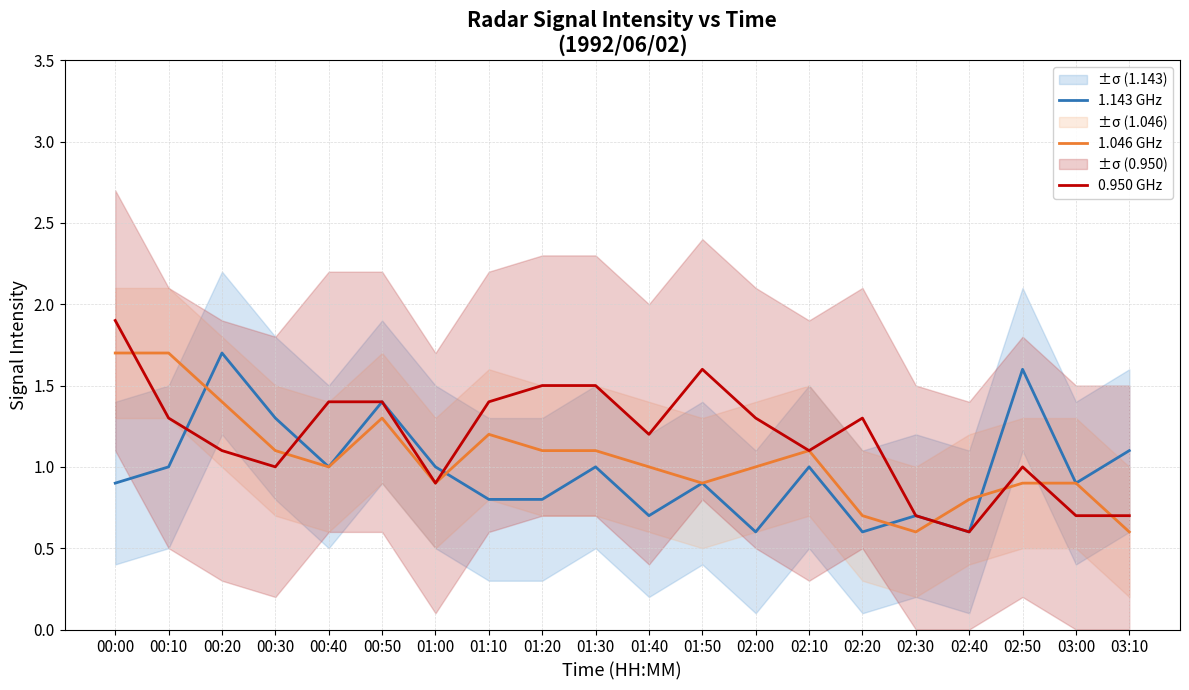

What is the difference between the 0.950 GHz values at 03:10 and 01:20?

0.8